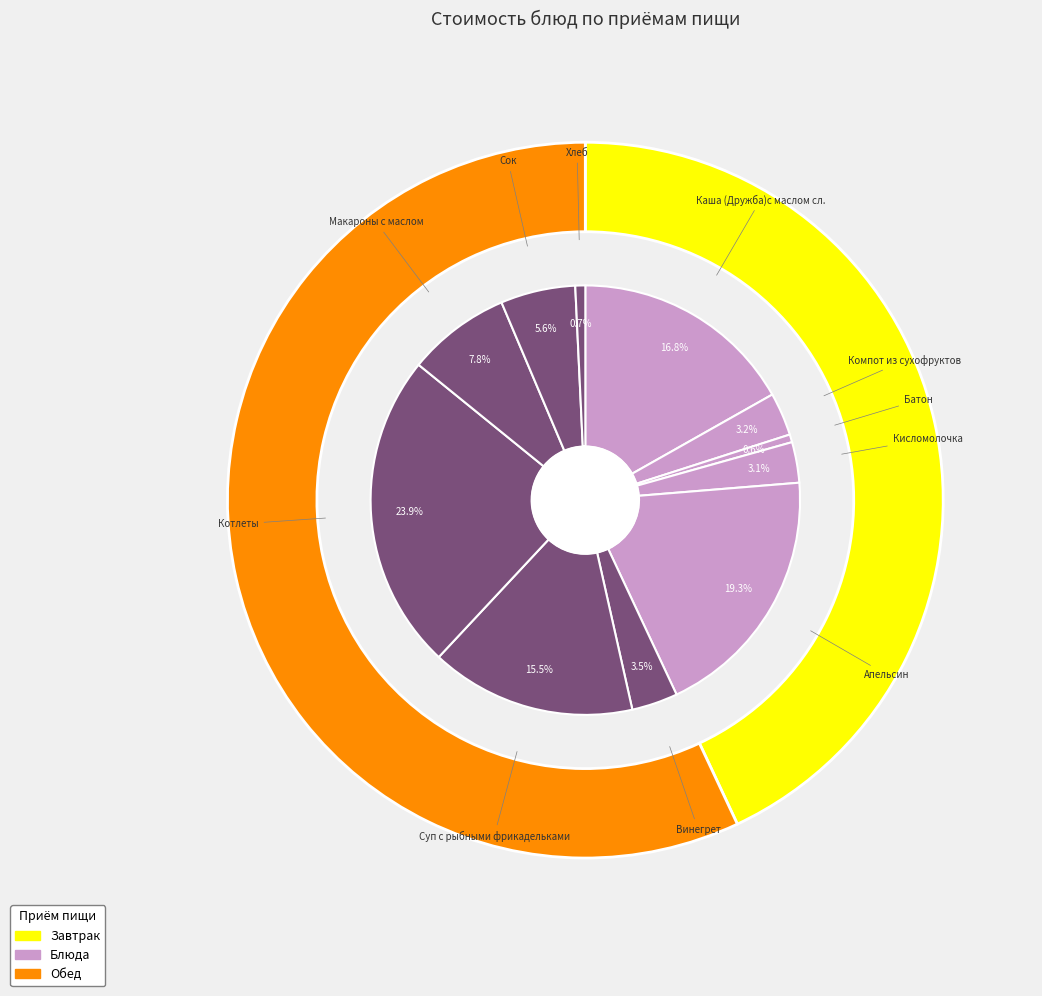

Which category has the smallest portion of the pie?

Батон